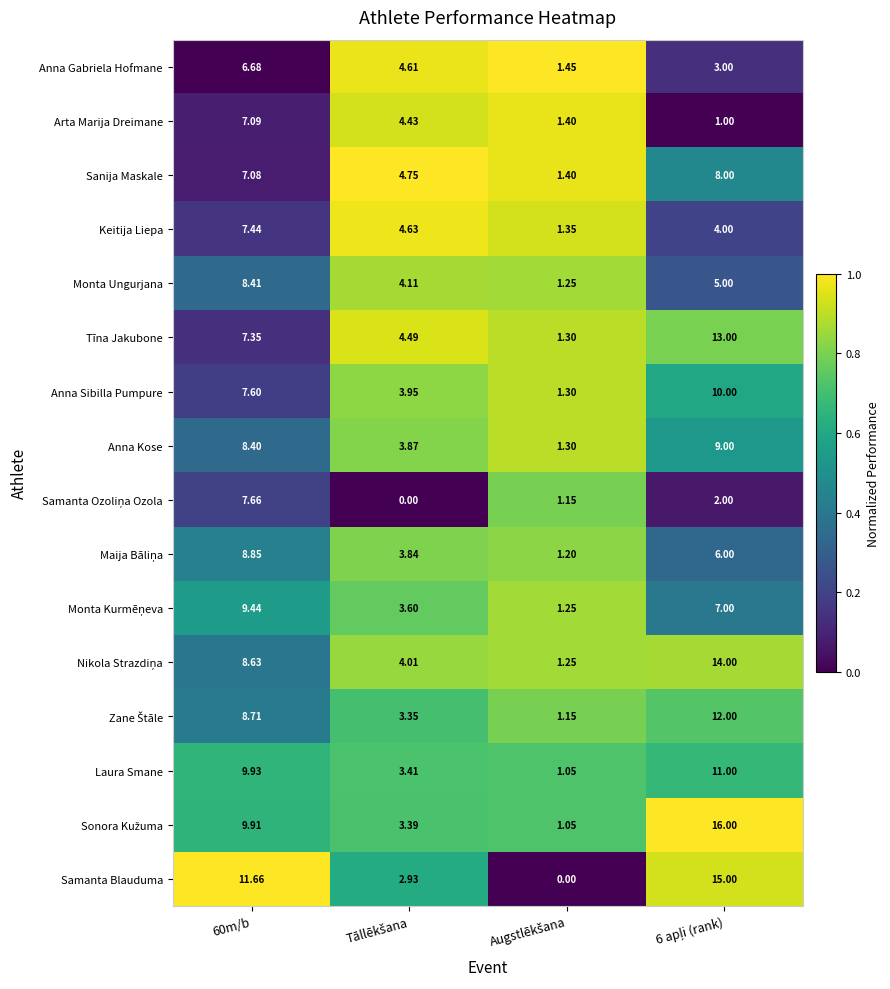

Count the number of categories in the chart.

4